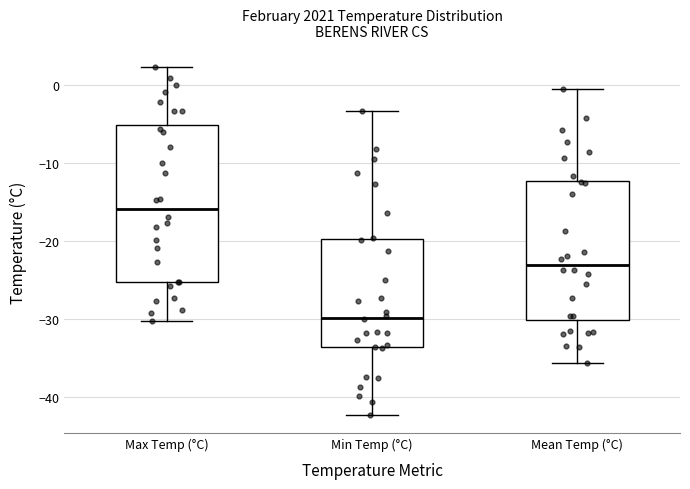

Which box is the tallest, from its lower edge to its upper edge?

Max Temp (°C)